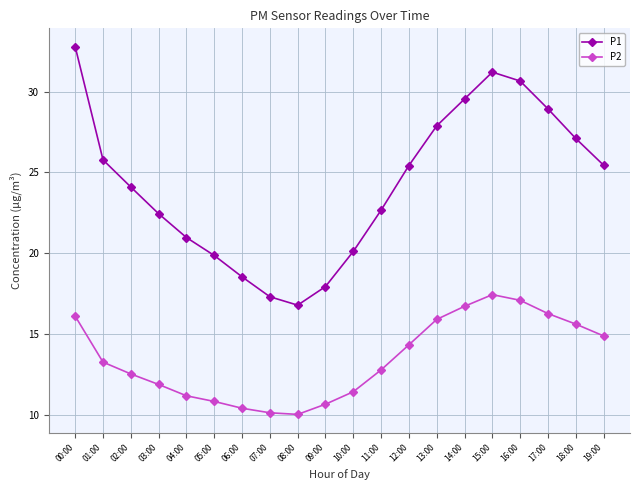

How many values in the P2 series exceed 13?

10